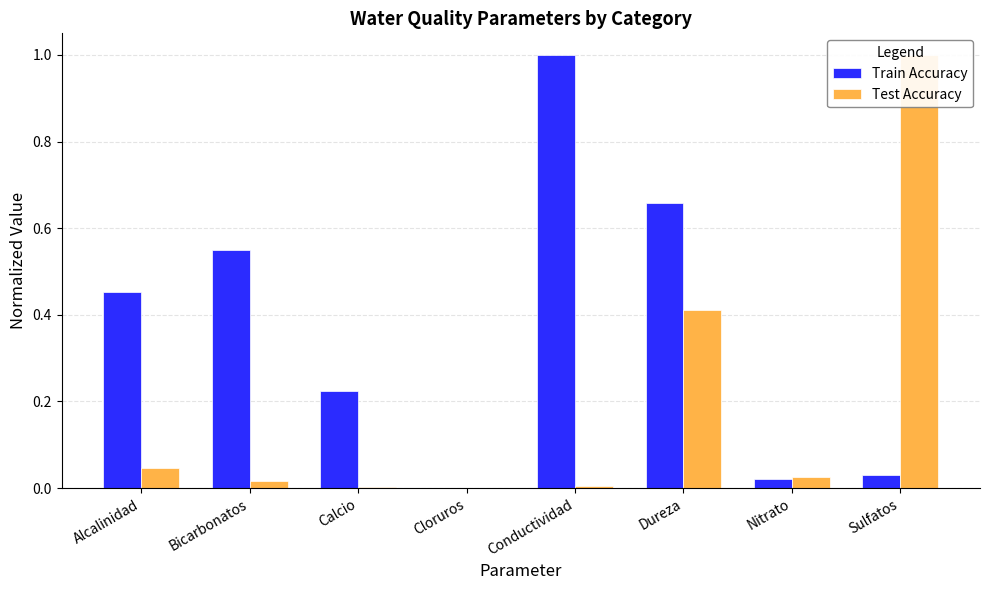

Rank the series at Calcio from lowest to highest value.

Test Accuracy, Train Accuracy